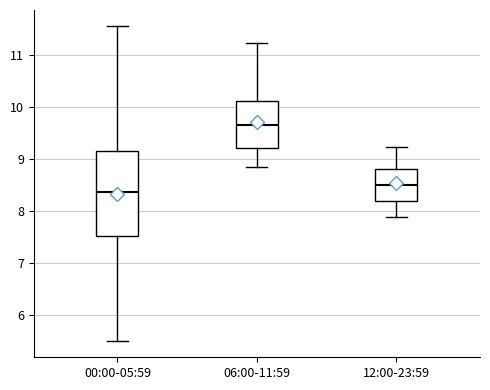

Where is the lower edge of the box for 00:00-05:59 on the y-axis? The values are not printed on the chart, so give them approximately, as read against the axis.

7.5